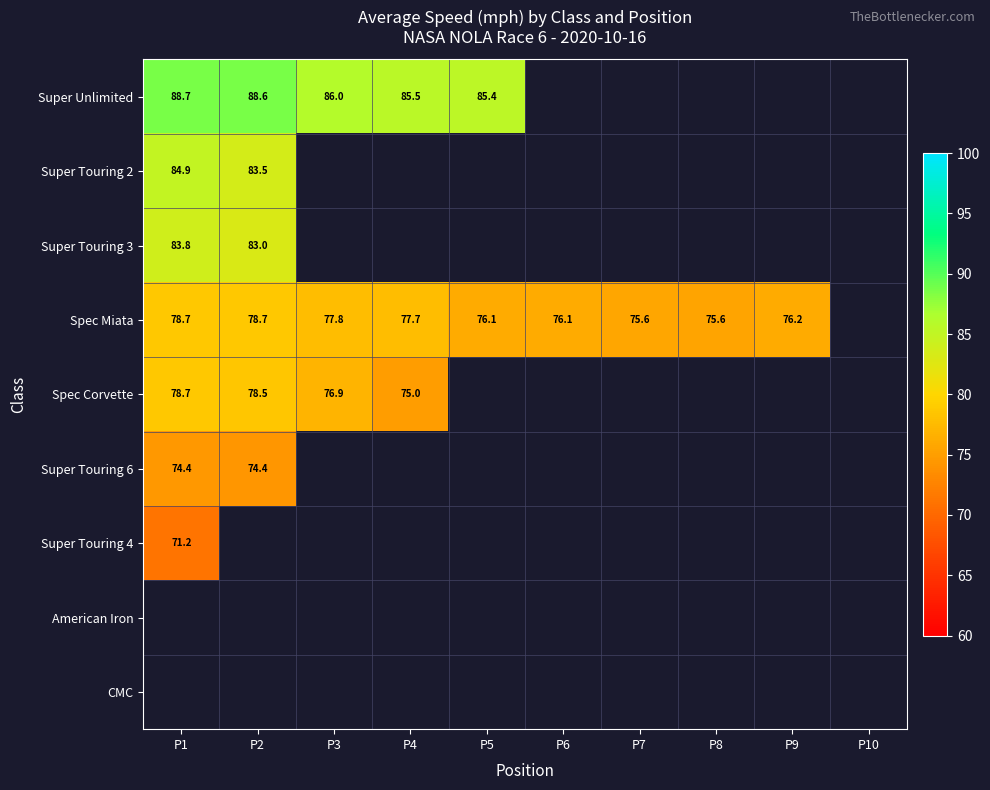

List the series in order of their peak value, highest first.

Super Unlimited, Super Touring 2, Super Touring 3, Spec Miata, Spec Corvette, Super Touring 6, Super Touring 4, American Iron, CMC